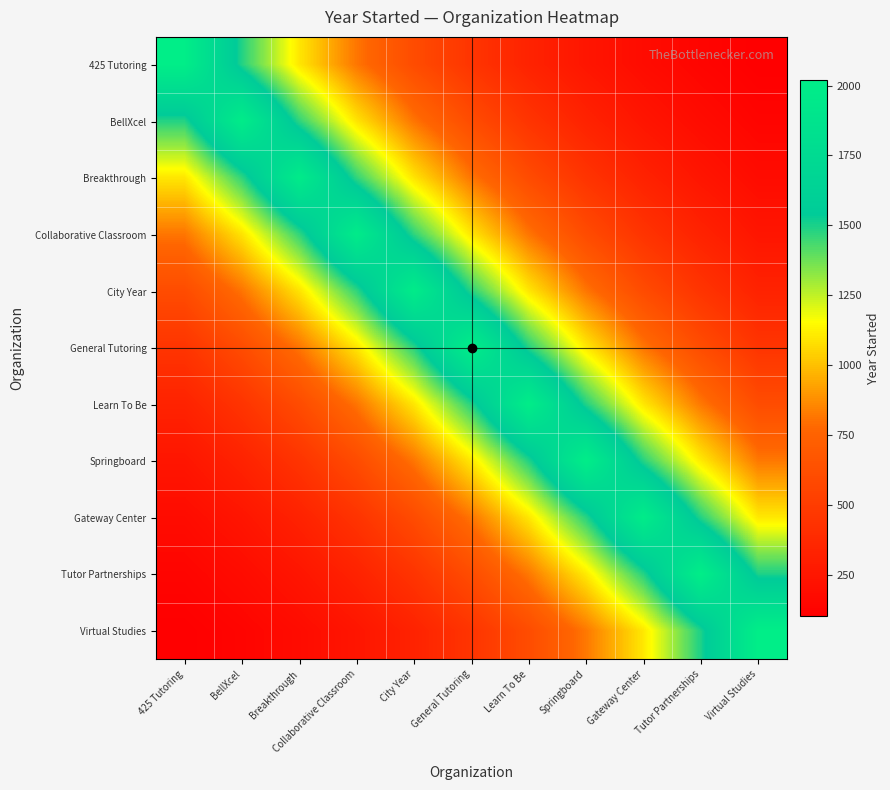

Which series has the widest spread of values?

Virtual Studies